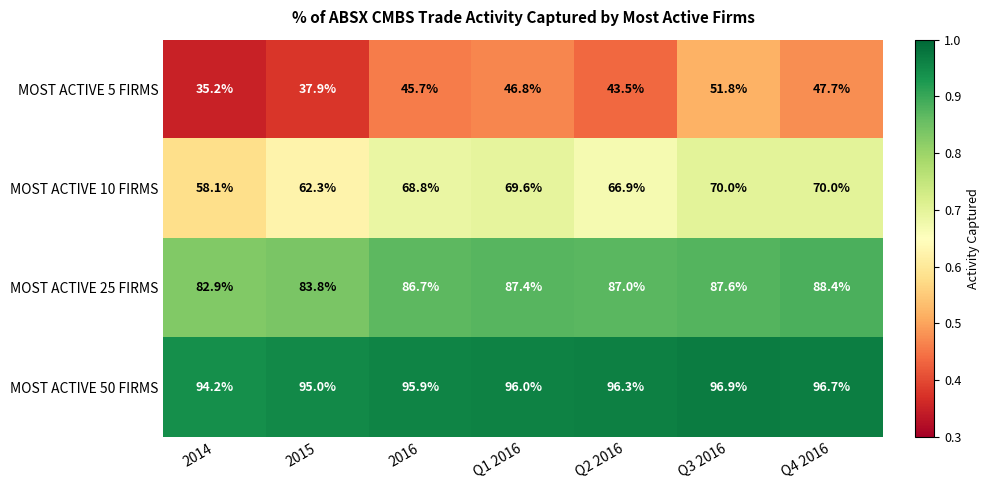

At which label does MOST ACTIVE 5 FIRMS first exceed 45?

2016